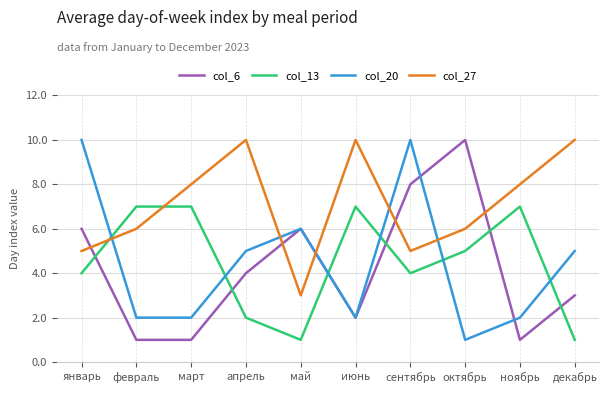

What is the minimum value shown in the chart?

1